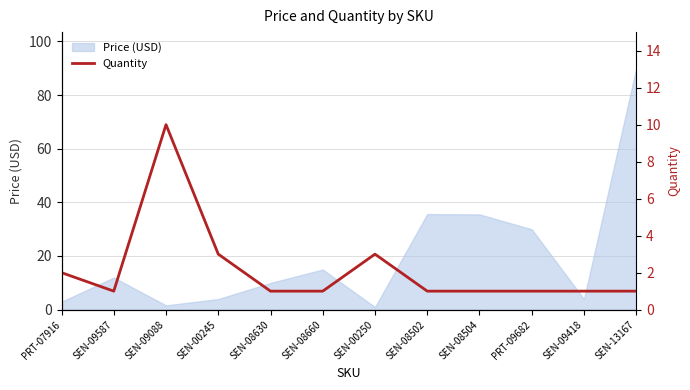

True or false: Price (USD) has a value of 9.9 at SEN-08630.

True